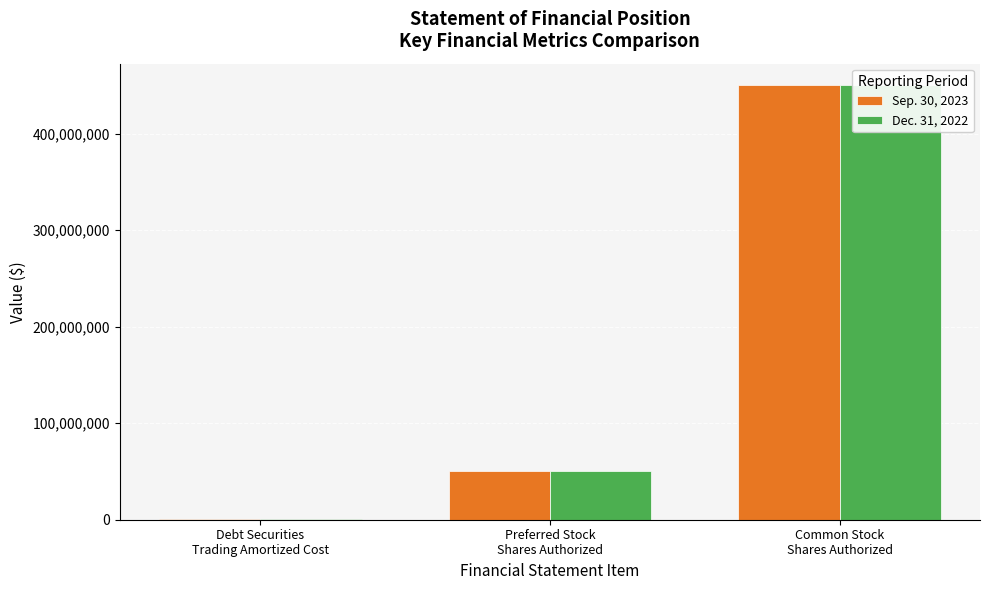

At how many categories does at least one series exceed 371878820?

1